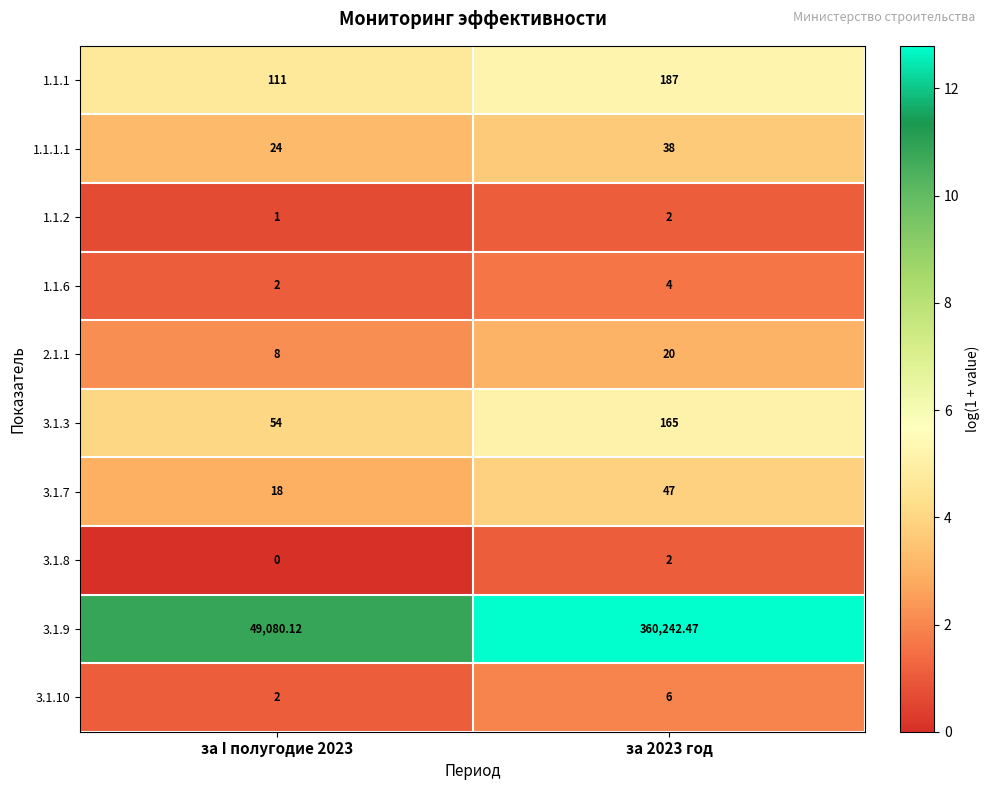

Is the value of 1.1.2 at за I полугодие 2023 greater than the value of 2.1.1 at за 2023 год?

No